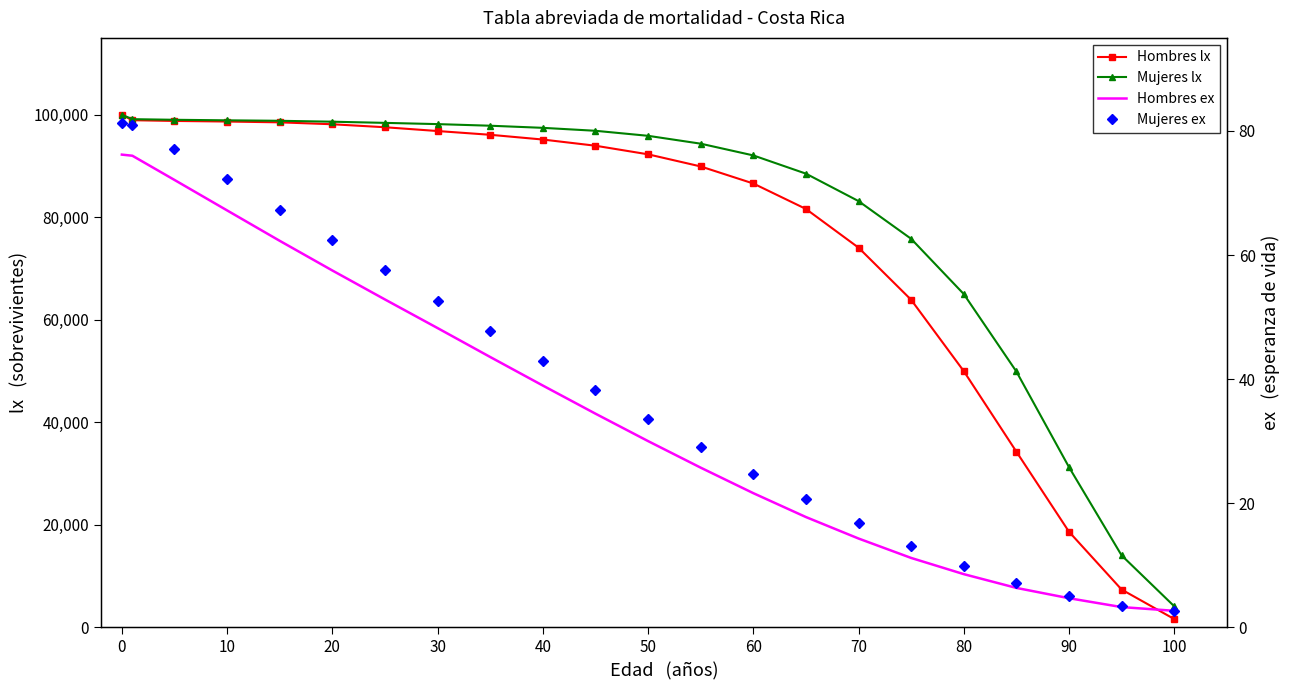

Which series has the widest spread of values?

Hombres lx